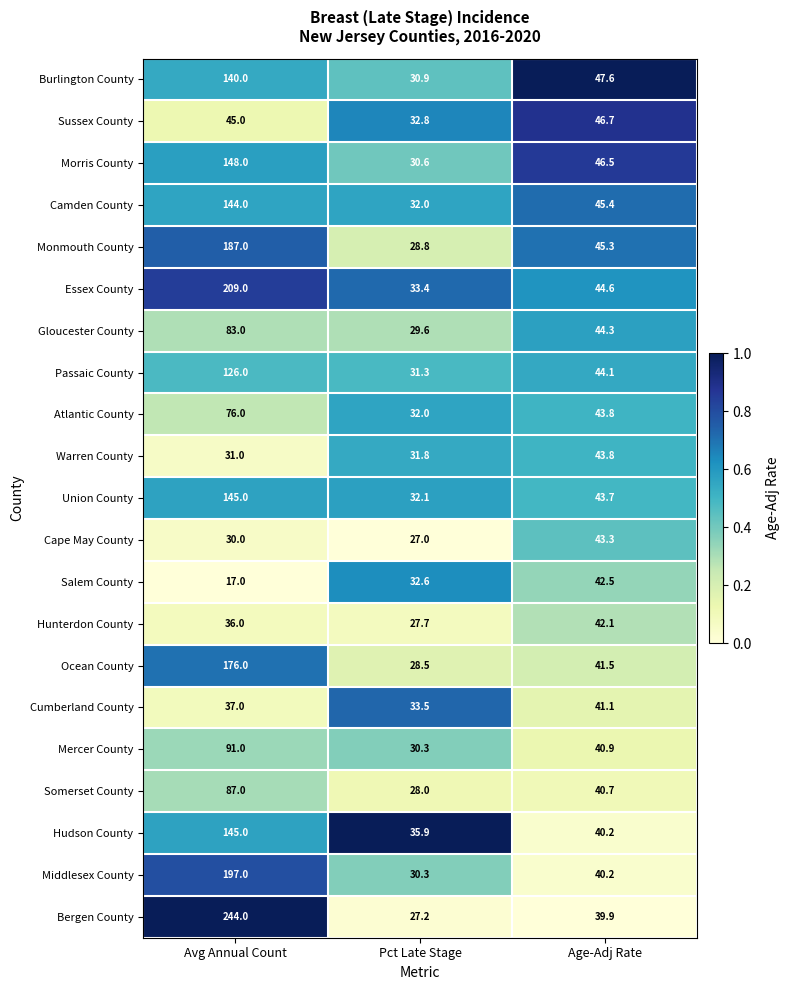

How many values in the Ocean County series are below 41?

1